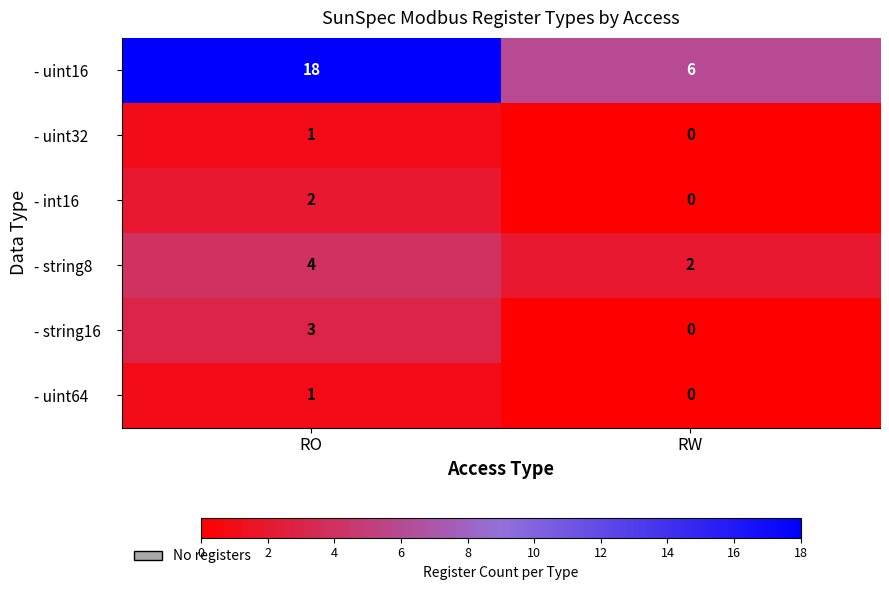

Between RO and RW, which series saw the biggest shift?

- uint16